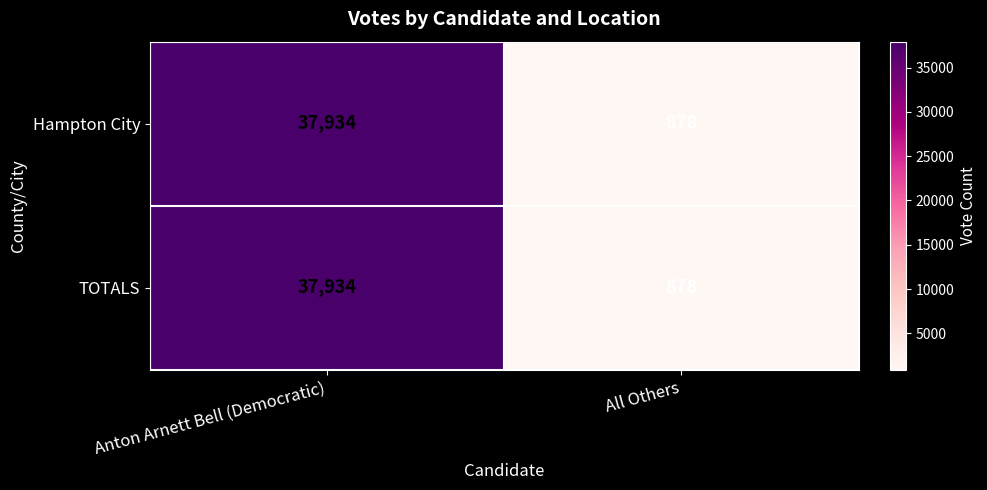

What is the difference between the maximum and minimum values in the TOTALS series?

37056